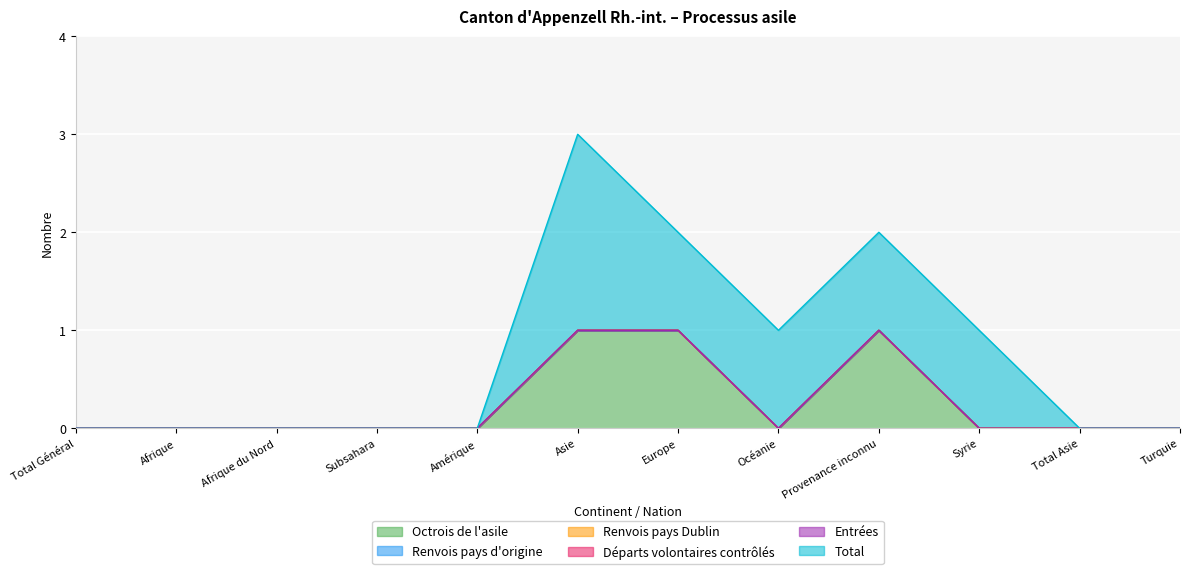

Which series has the largest range (max minus min)?

Total